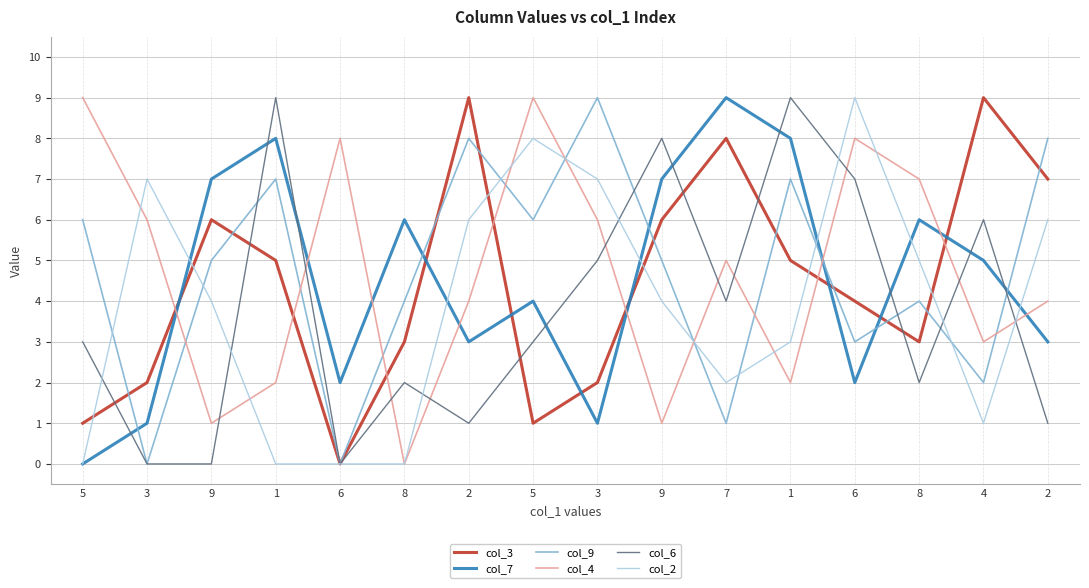

What is the total value across all series at 4?

26